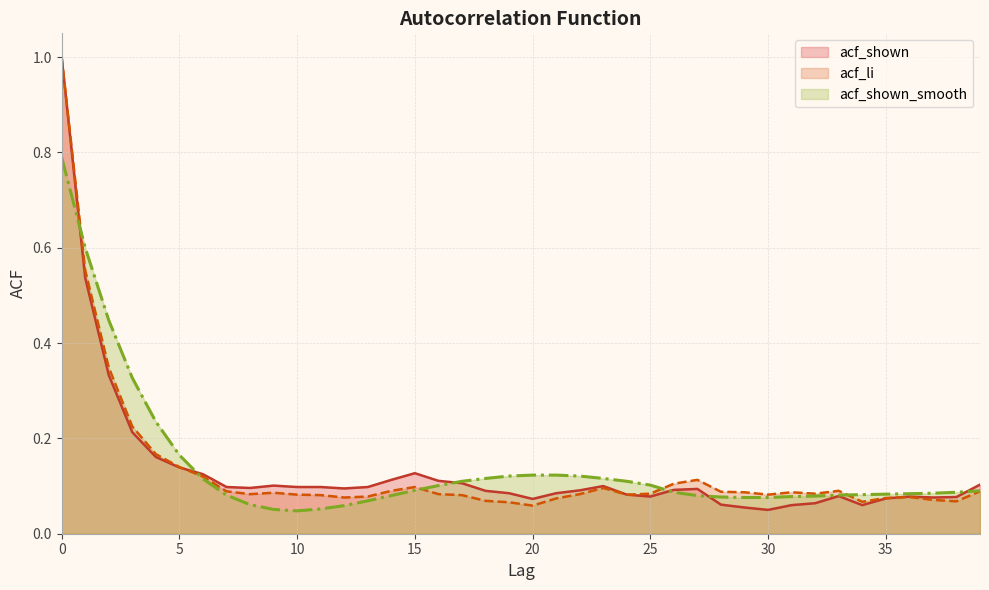

After their last crossing, which series has the higher values: acf_li or acf_shown_smooth?

acf_shown_smooth